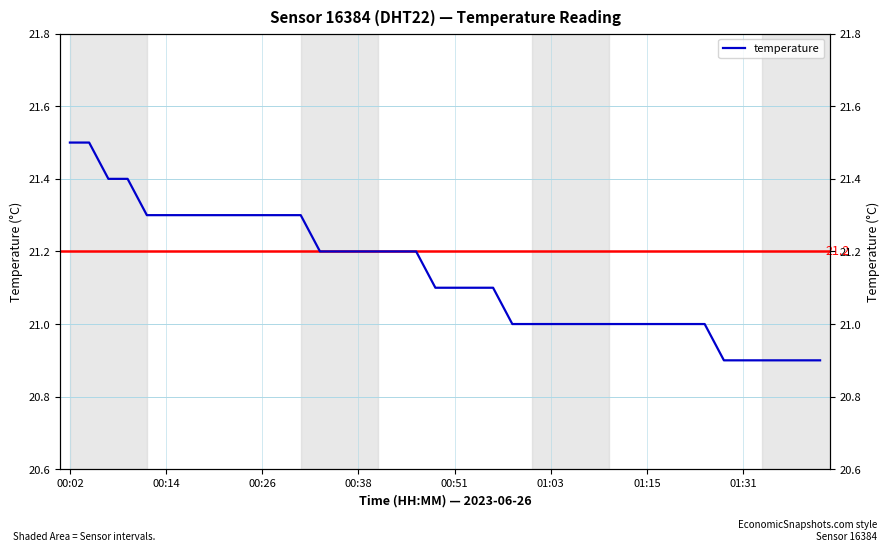

How many values are between 21 and 22?

34